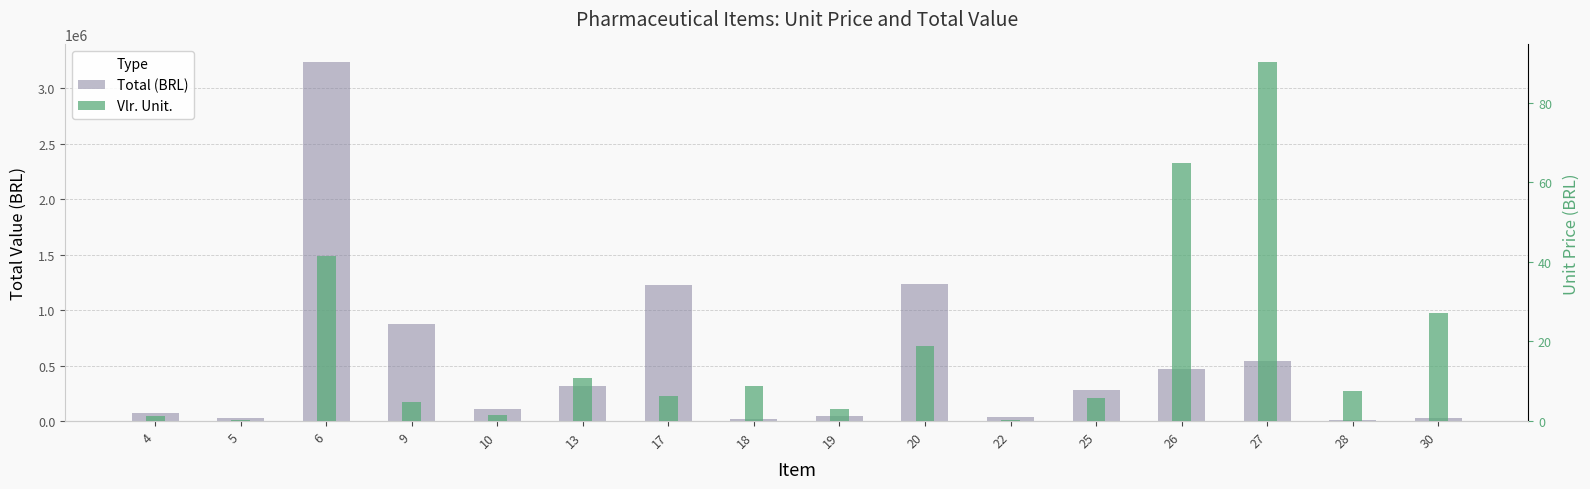

What is the value of the Vlr. Unit. bar at the 15th from the left?

7.6